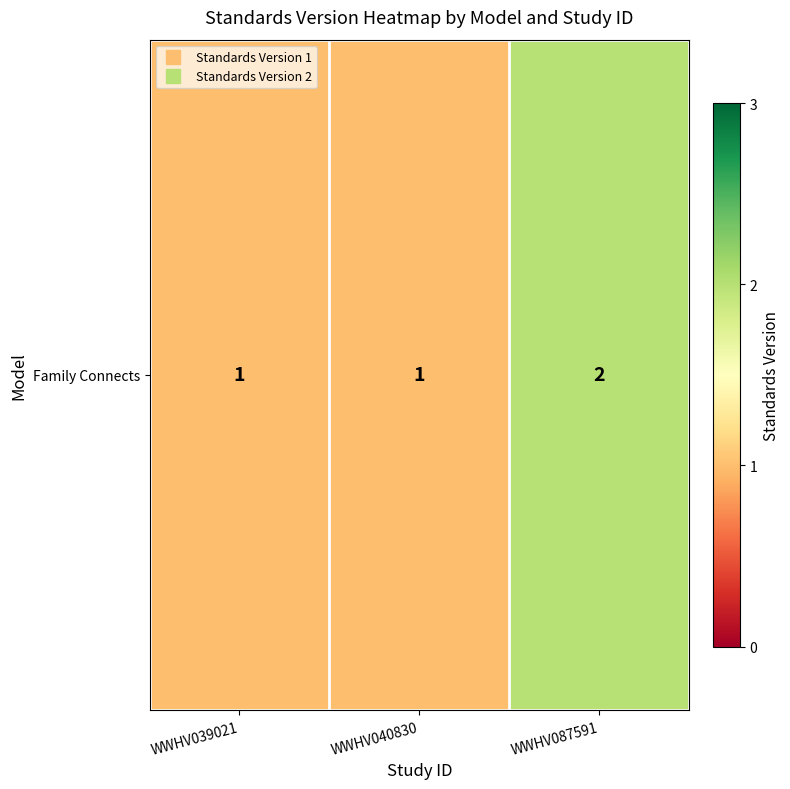

List the labels in order of value, largest first.

WWHV087591, WWHV039021, WWHV040830